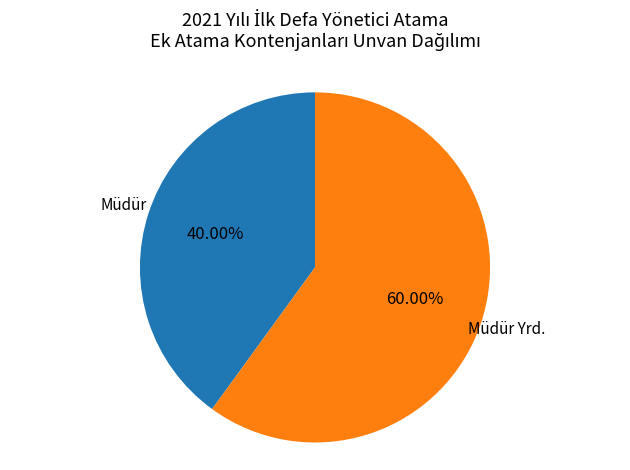

Is it true that Müdür Yrd. is 47% of the pie?

False